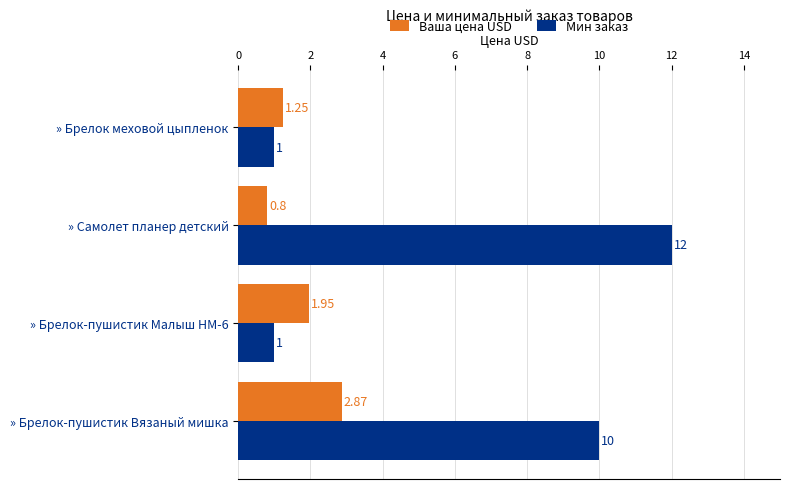

Count the Мин заказ values in the range 1 to 12.

4